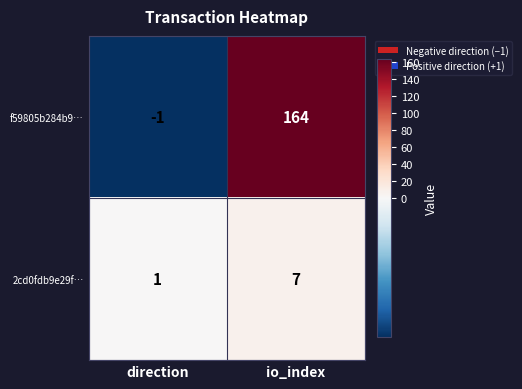

Count the number of data series in this chart.

2